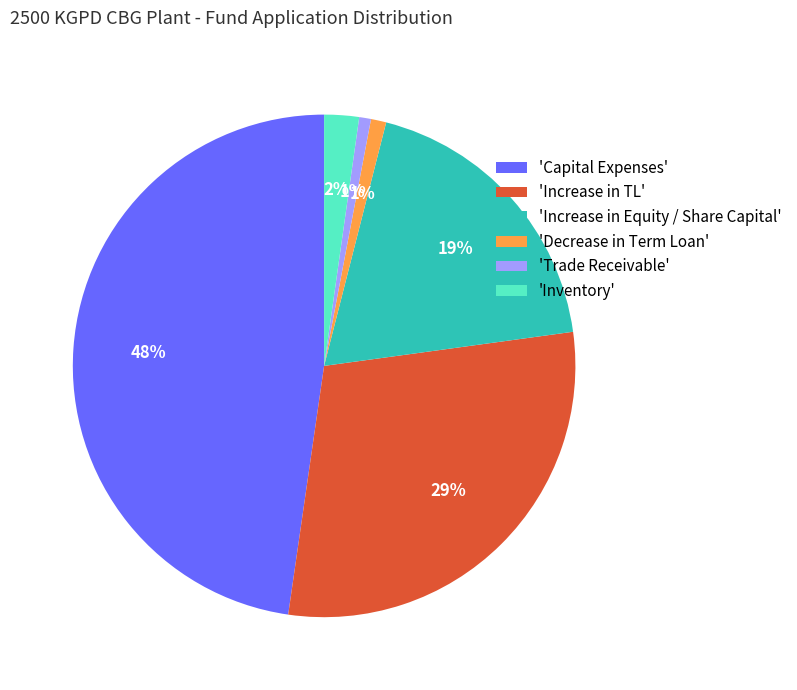

How many slices are in this pie chart?

6